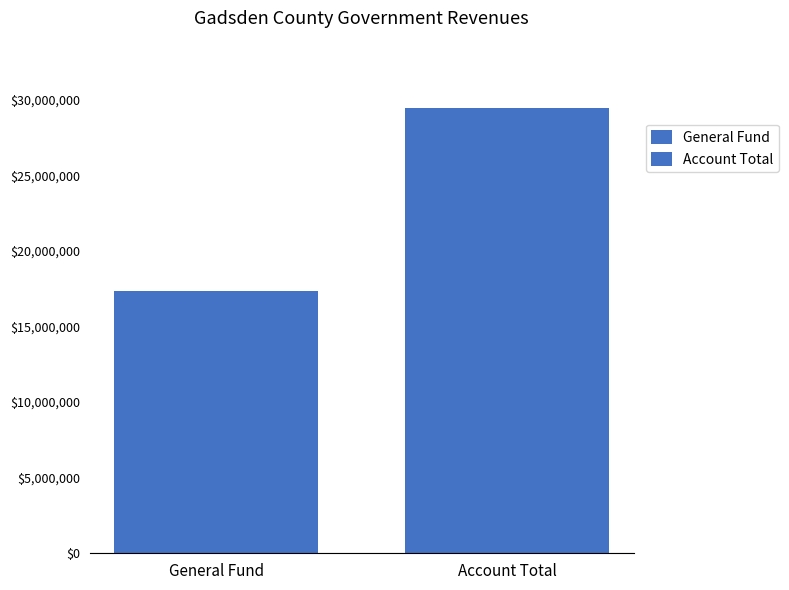

How many bars are there in each group?

2